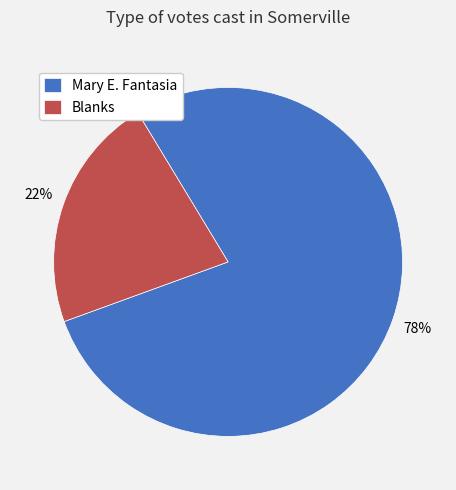

How many slices are in this pie chart?

2